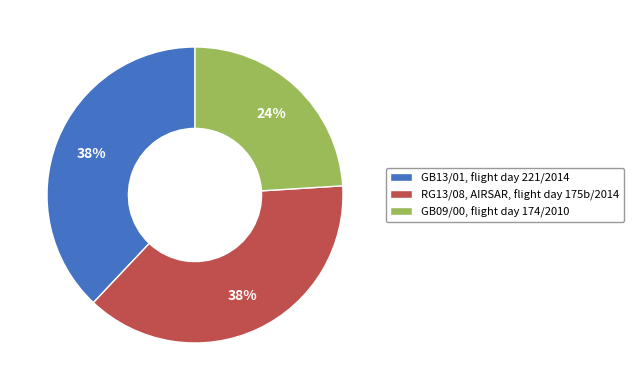

How many segments does this pie chart have?

3